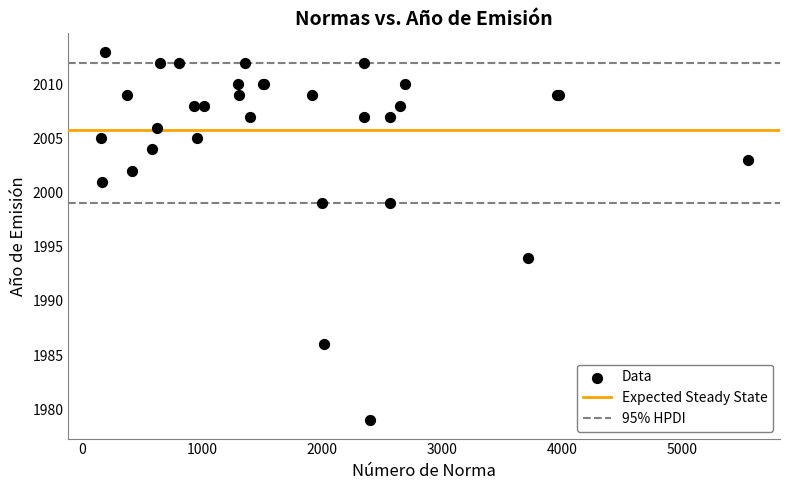

What Y value in the scatter plot is closest to 1996?

1994